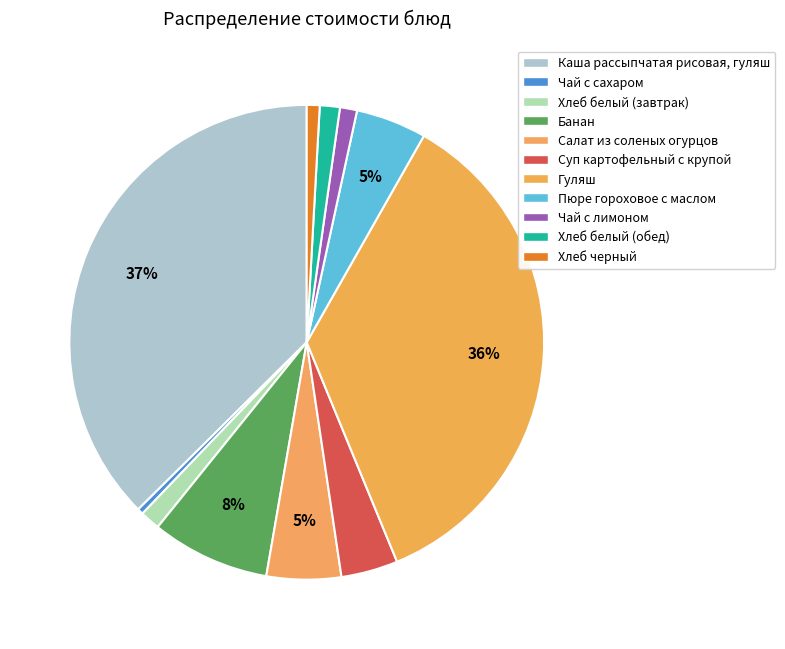

Is the sum of Суп картофельный с крупой and Хлеб белый (завтрак) greater than half?

No